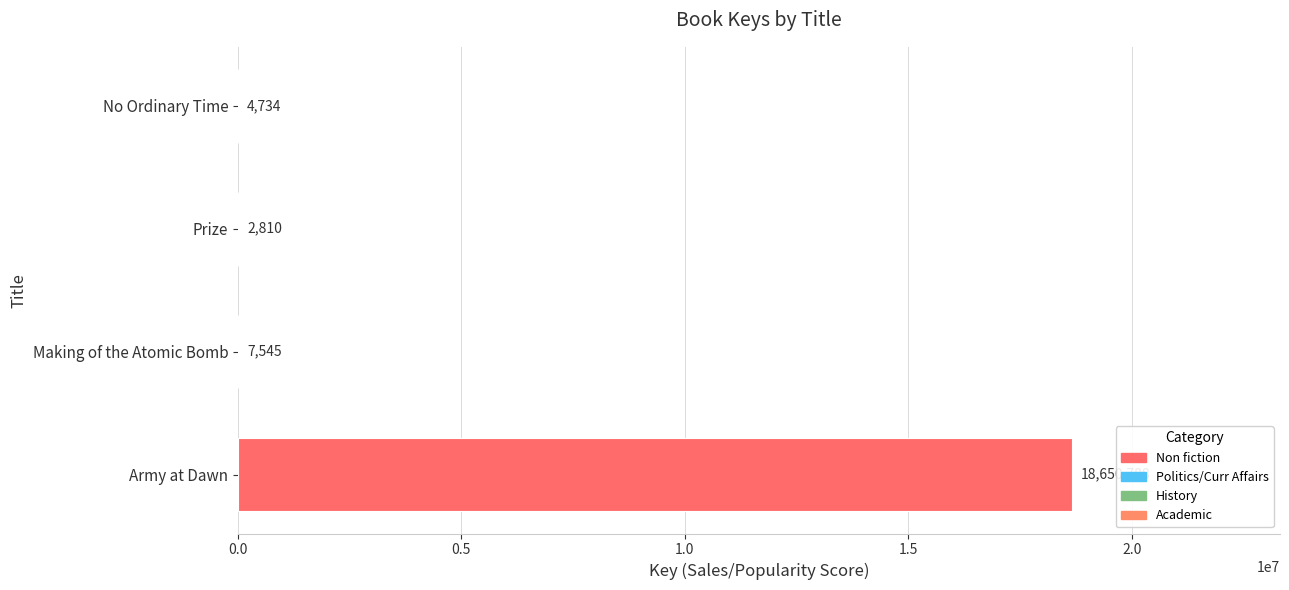

What value does the data have at No Ordinary Time?

4734